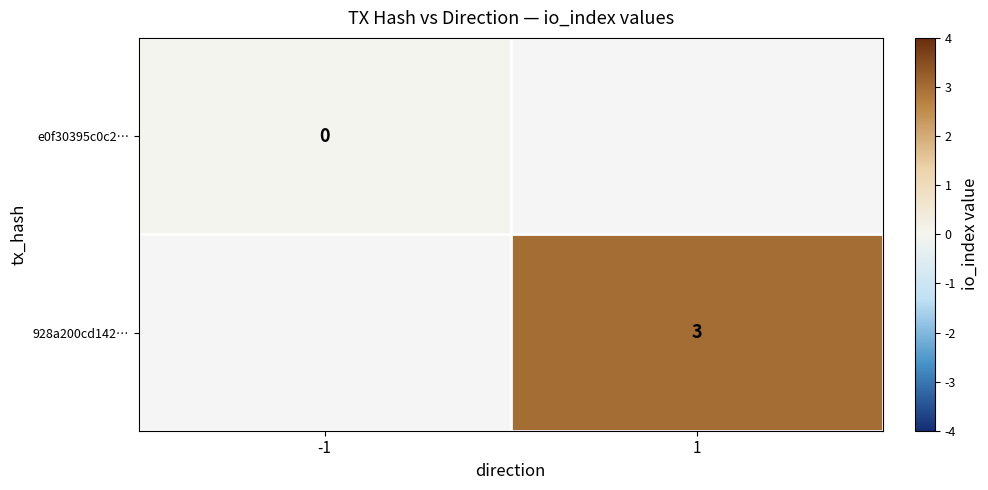

Is it true that 928a200cd142… equals 3 at 1?

True